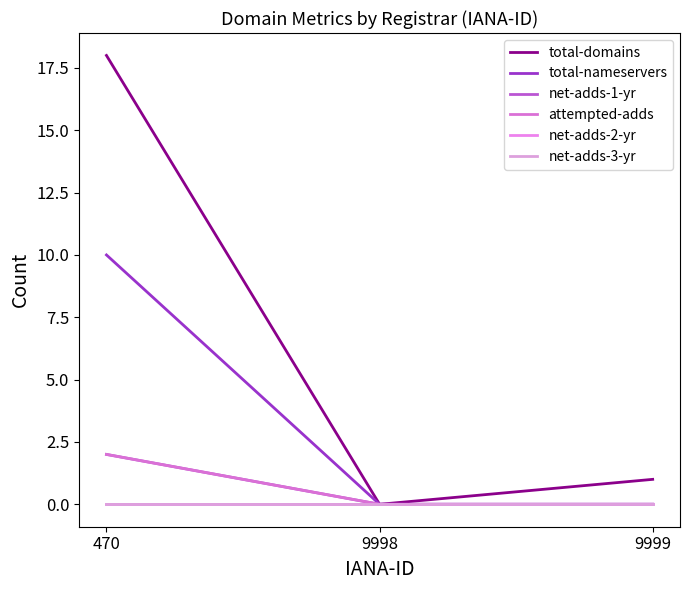

Does the chart display data point markers on the line(s)?

No